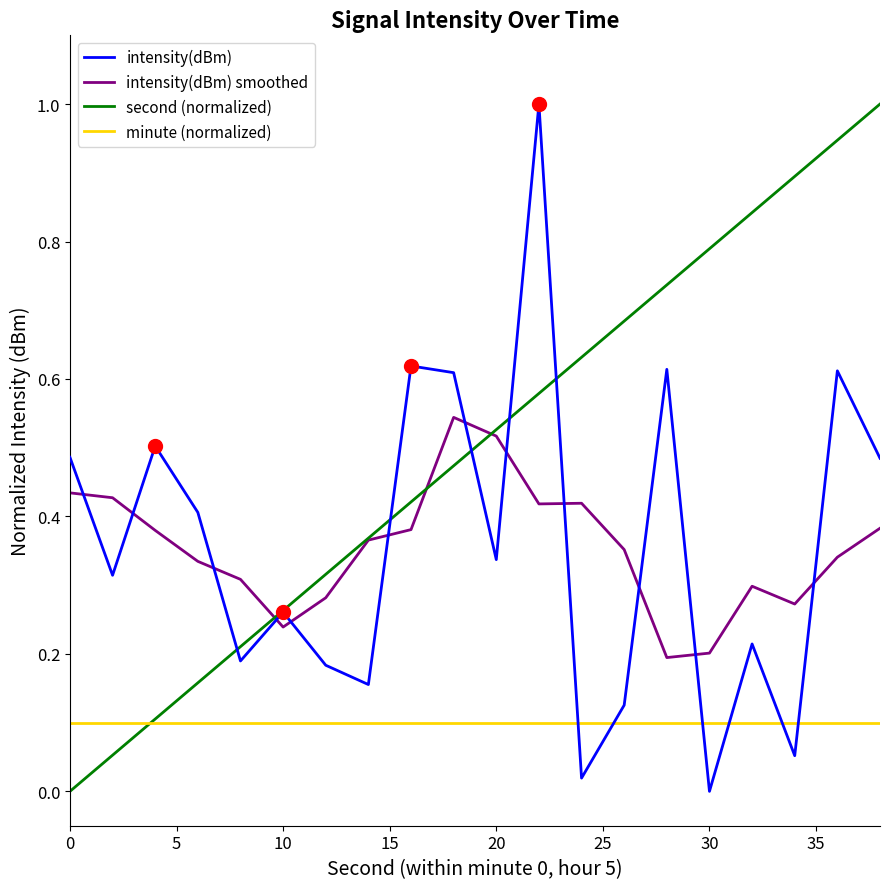

What is the maximum value shown in the chart?

1.0